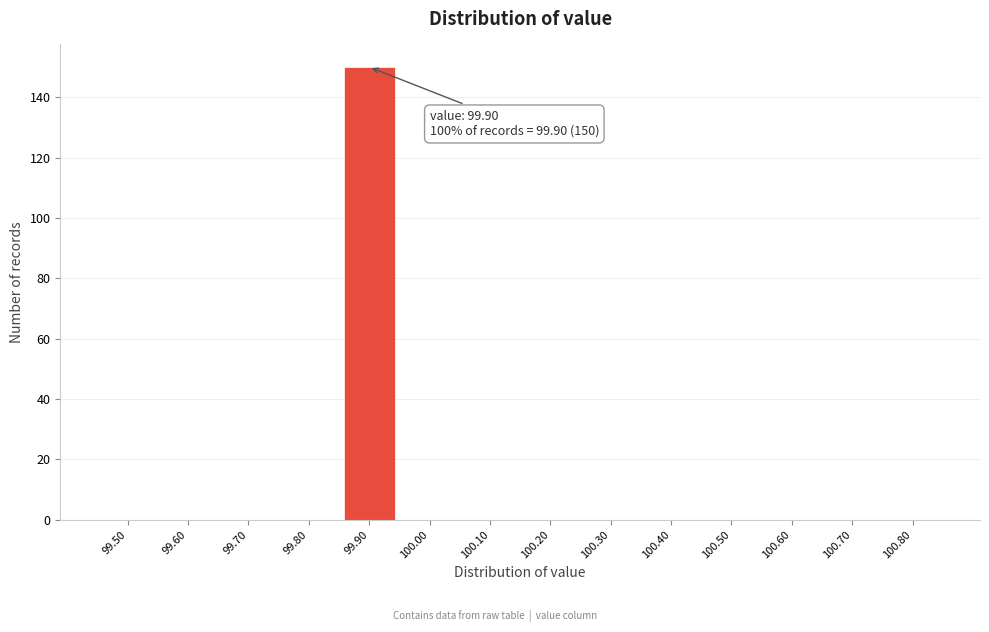

Reading right to left, extract all data points from this chart.

100.80=0	100.70=0	100.60=0	100.50=0	100.40=0	100.30=0	100.20=0	100.10=0	100.00=0	99.90=150	99.80=0	99.70=0	99.60=0	99.50=0